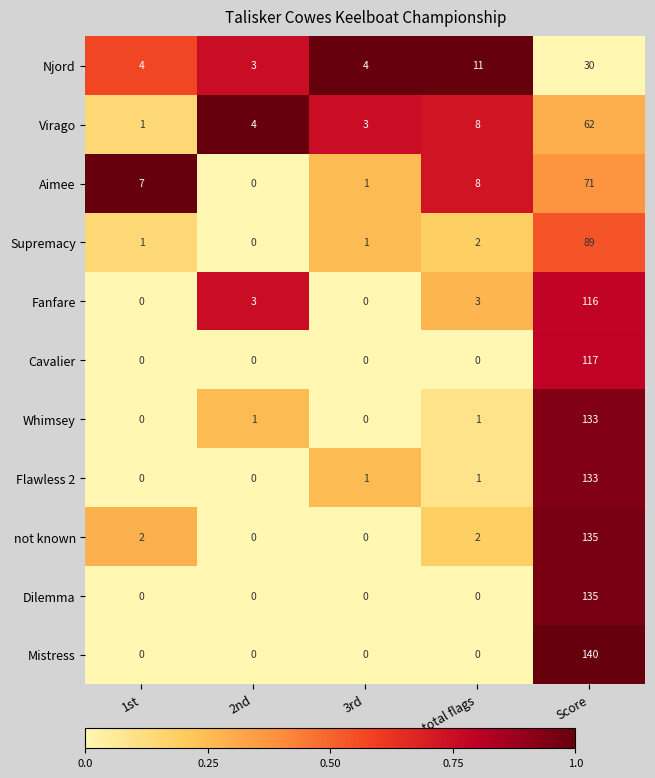

What value does the Whimsey series have at Score, to the nearest 5?

135